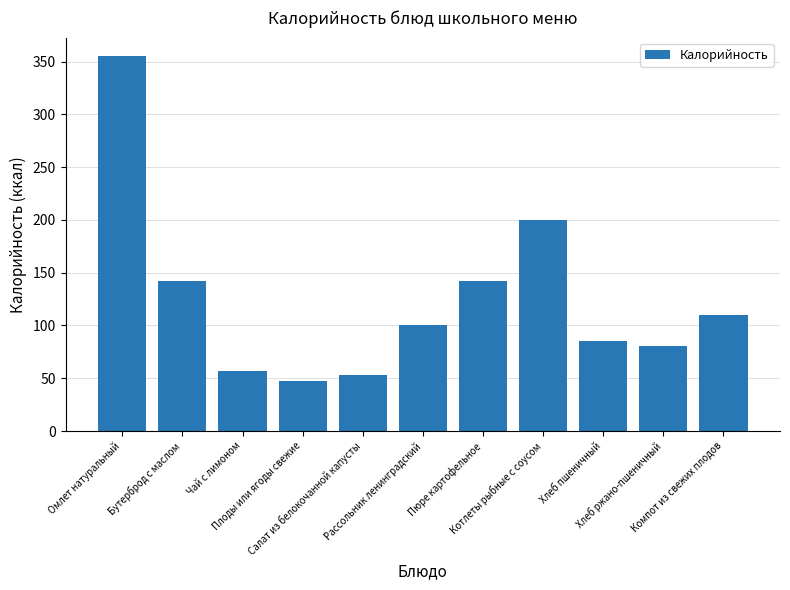

At which category does the chart reach its peak across all series?

Омлет натуральный